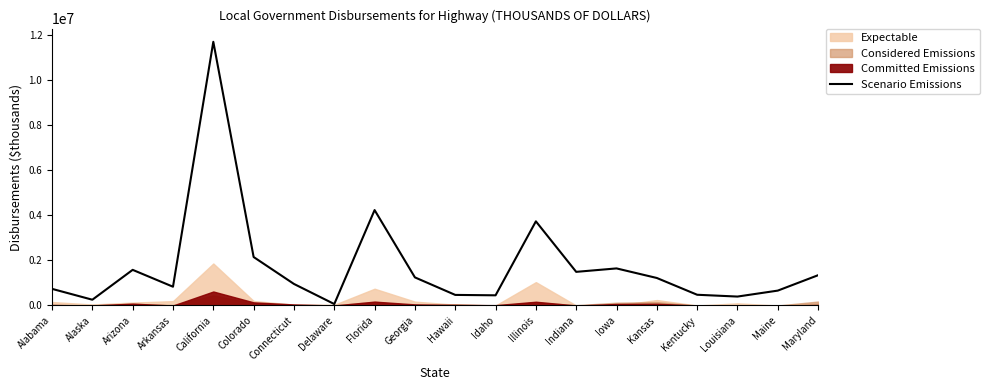

How many points are lower than both their immediate neighbors (excluding endpoints)?

6